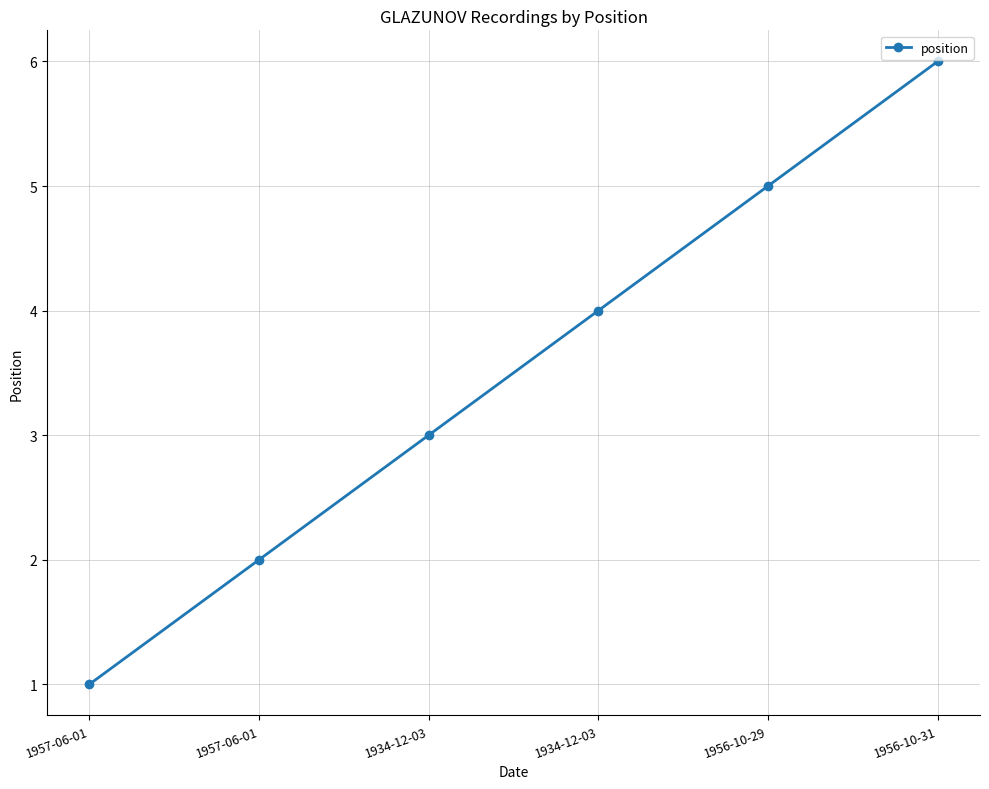

Reading left to right, what are all the values shown in this chart?

1	2	3	4	5	6